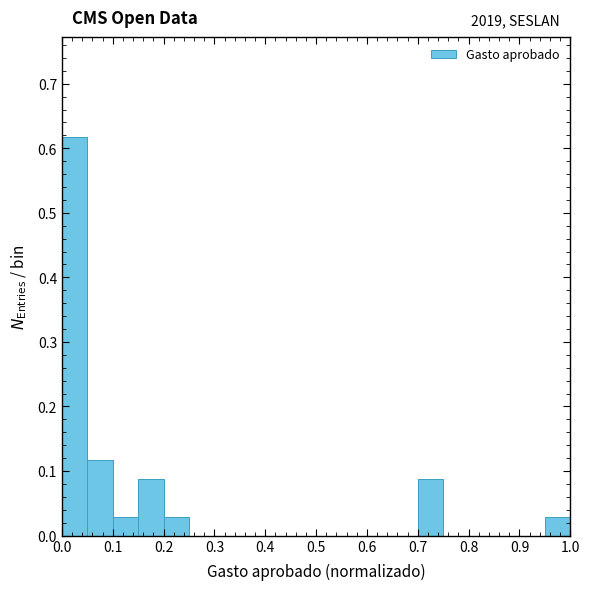

Which range on the x-axis has the tallest bar?

0.00 to 0.05